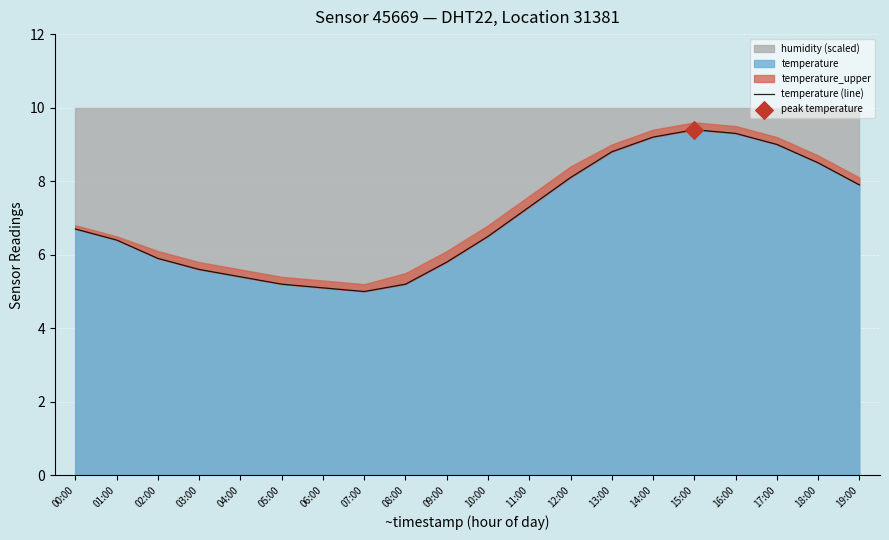

Approximately how many times larger is the value at 14:00 compared to 13:00?

1.0